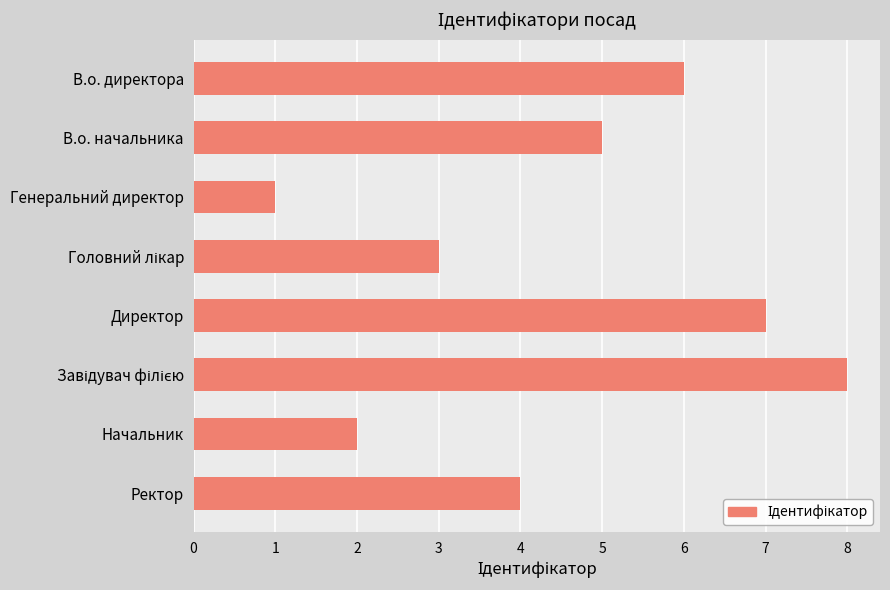

What is the difference between the maximum and minimum values?

7